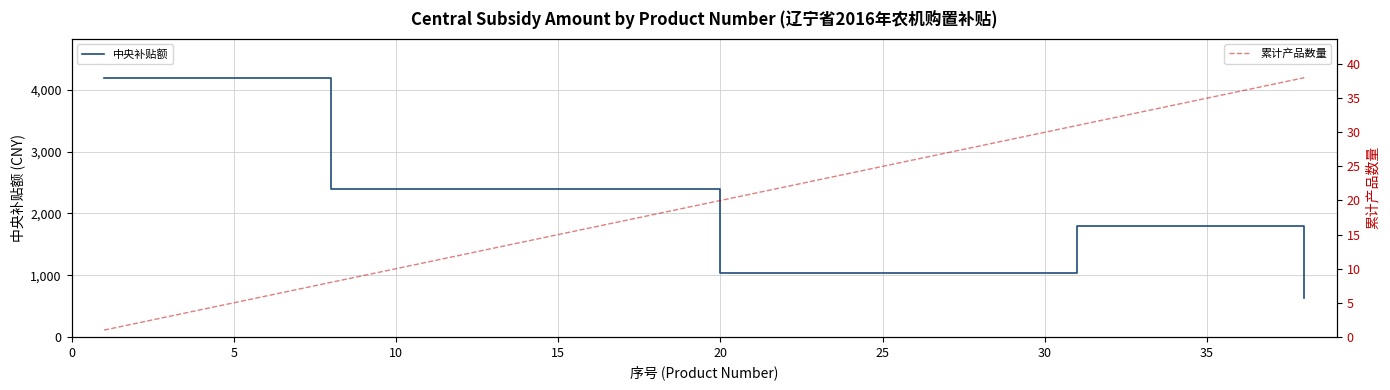

True or false: 中央补贴额 and 累计产品数量 intersect in this chart.

False